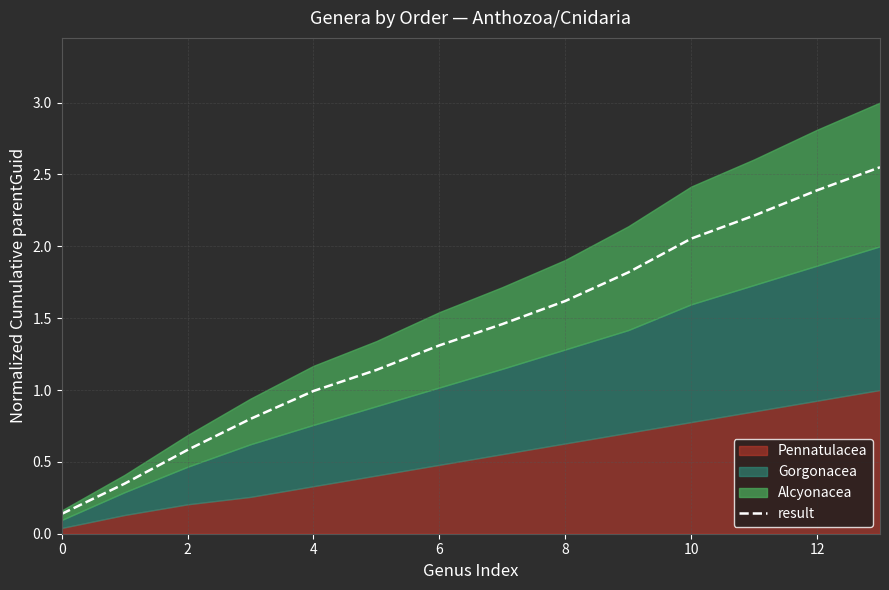

Is it true that result equals 1.1 at 10?

False